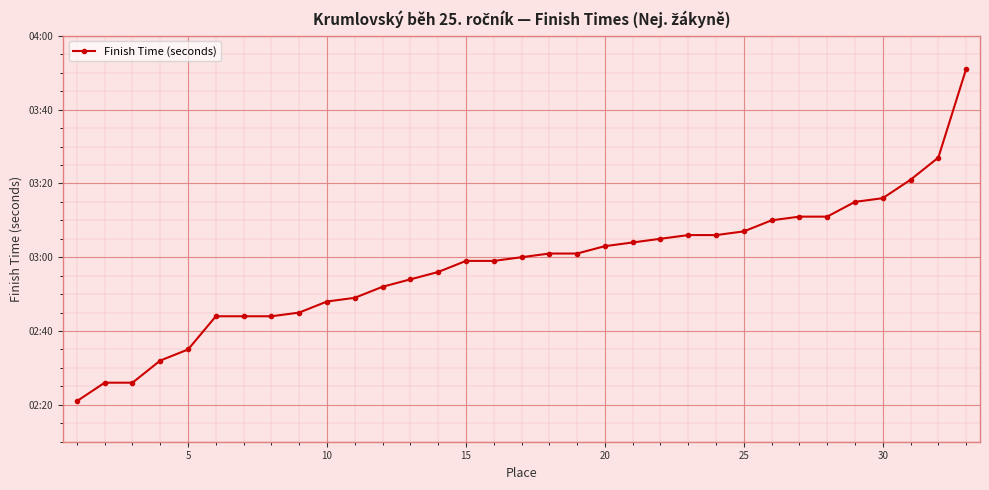

Reading right to left, list all the values displayed in this chart.

231	207	201	196	195	191	191	190	187	186	186	185	184	183	181	181	180	179	179	176	174	172	169	168	165	164	164	164	155	152	146	146	141